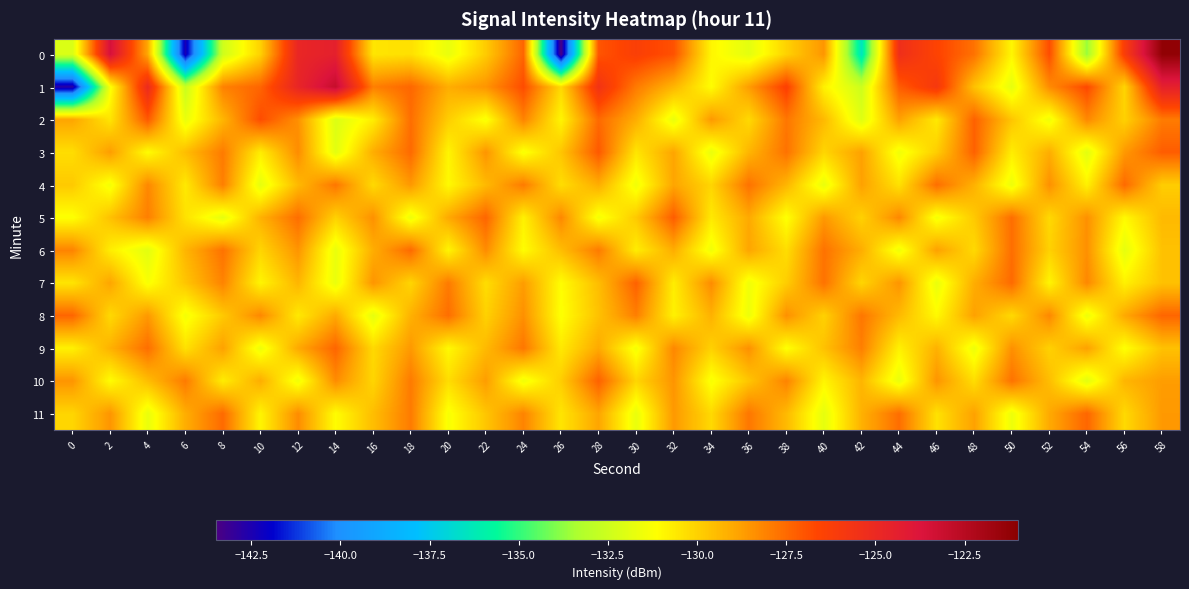

Count the number of categories in the chart.

30